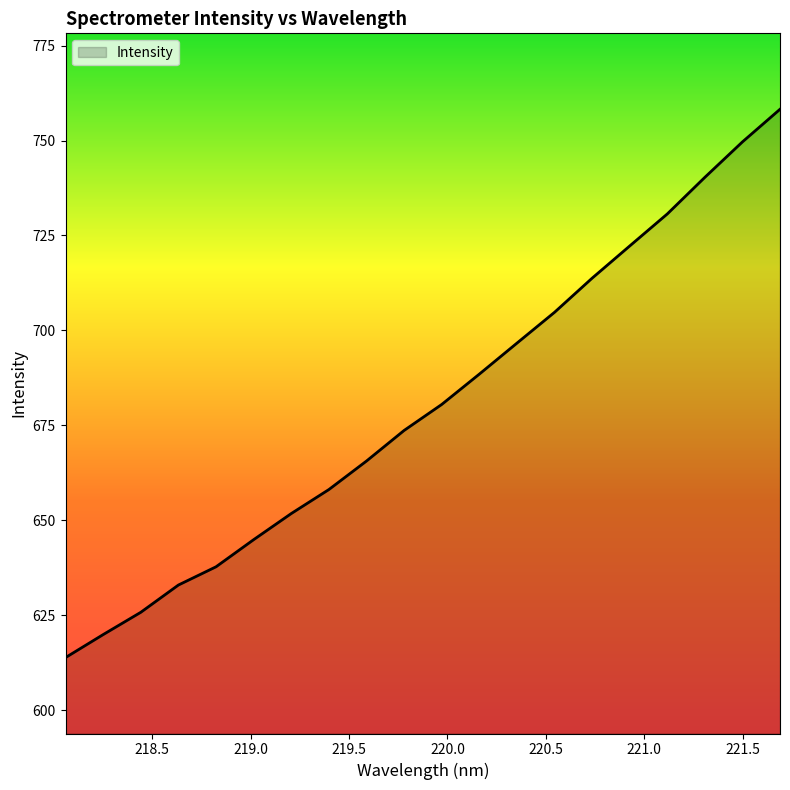

What is the greatest value displayed?

758.2